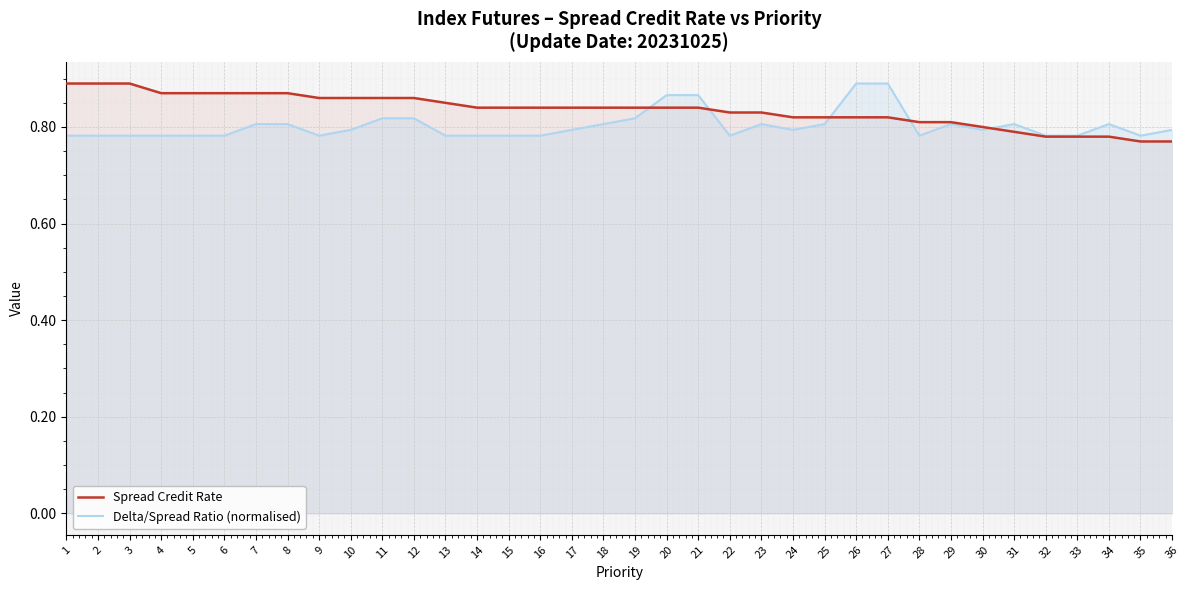

How many lines are shown in the chart?

2